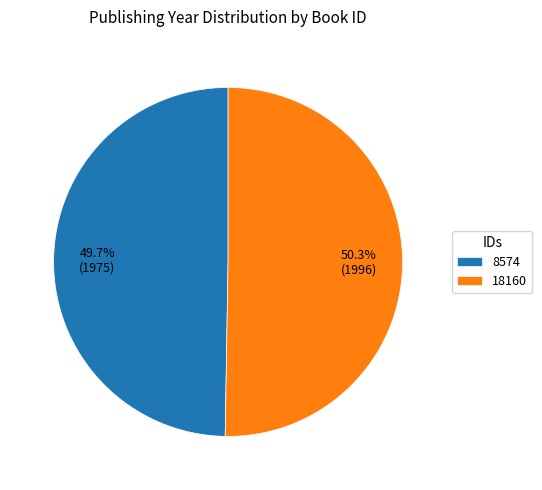

What portion of the pie excludes 18160?

49.7%